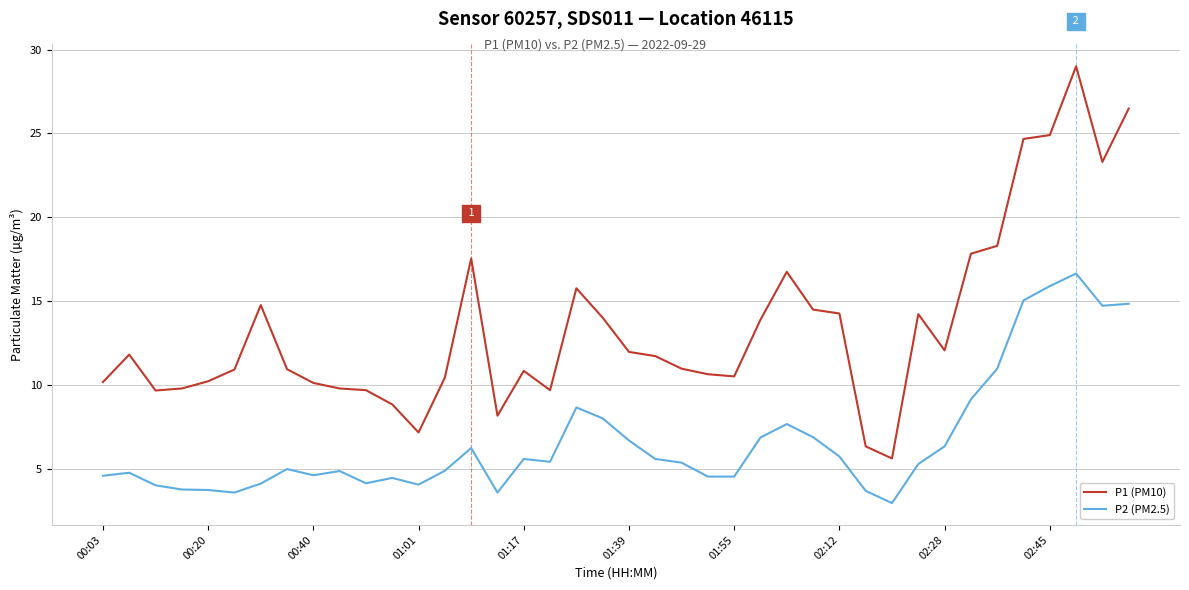

List the series in order of their peak value, lowest first.

P2 (PM2.5), P1 (PM10)